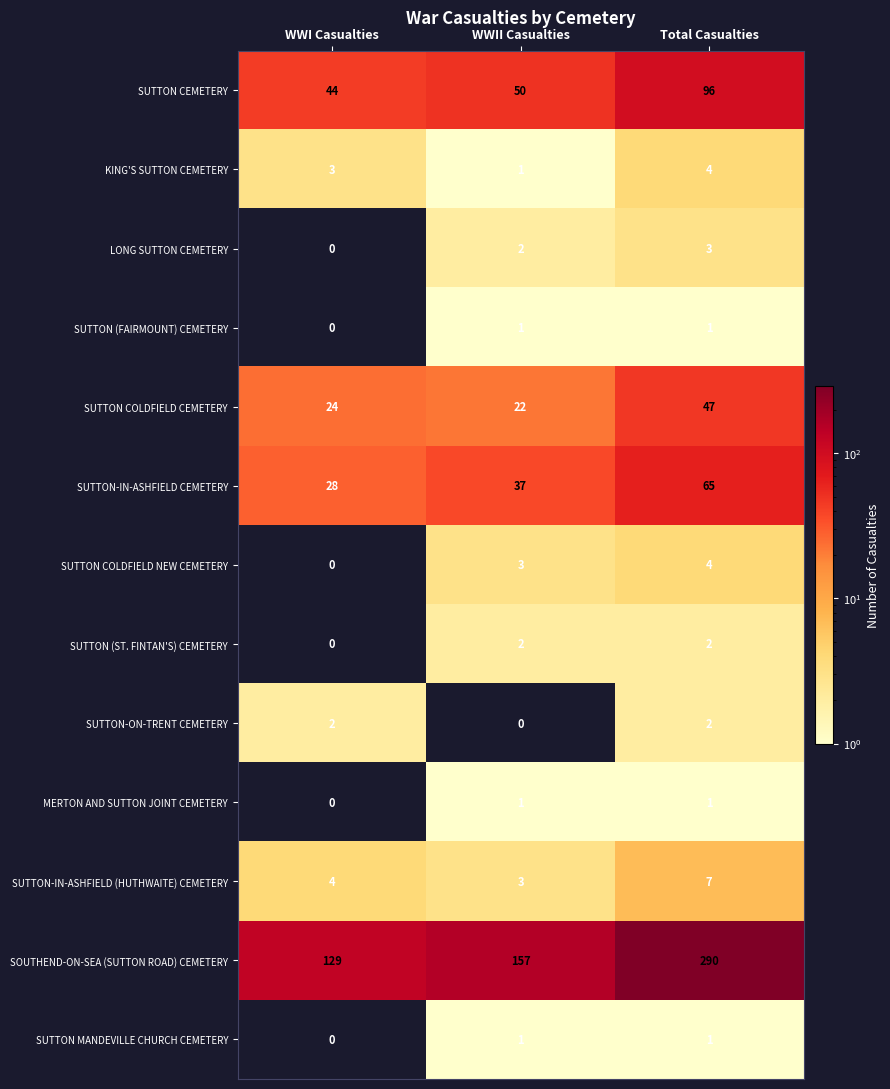

Which series changed the most between WWI Casualties and Total Casualties?

SOUTHEND-ON-SEA (SUTTON ROAD) CEMETERY